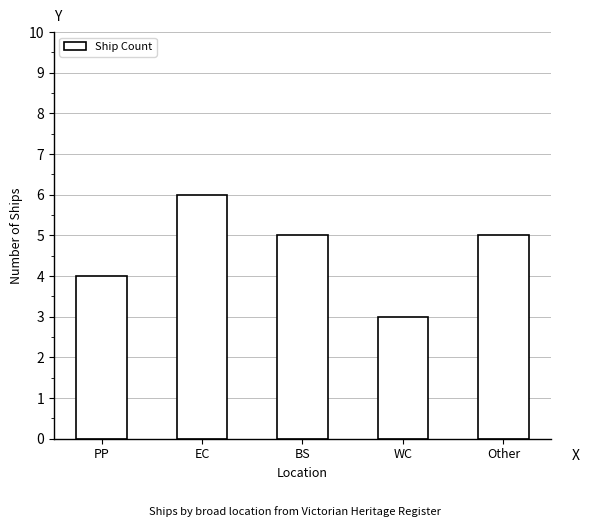

At which label is the value closest to 4?

PP